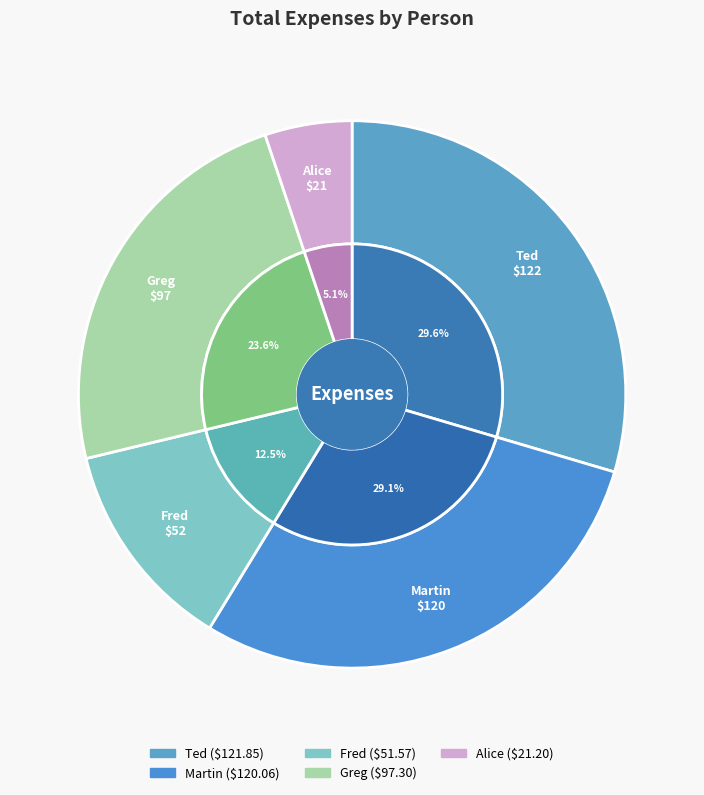

Is there any slice that represents more than half of the pie?

No